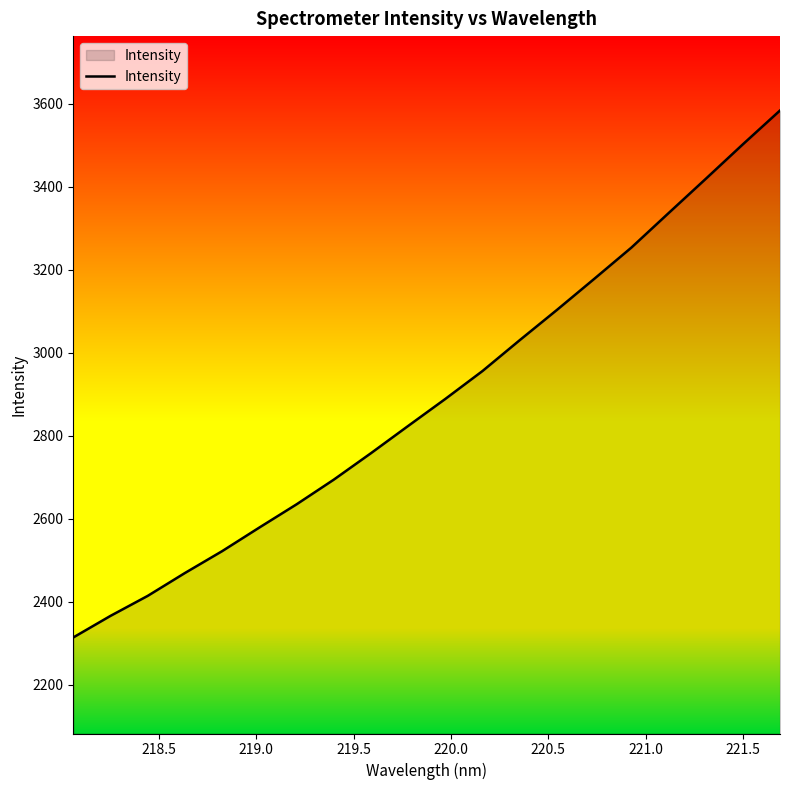

What is the greatest value displayed?

3584.4